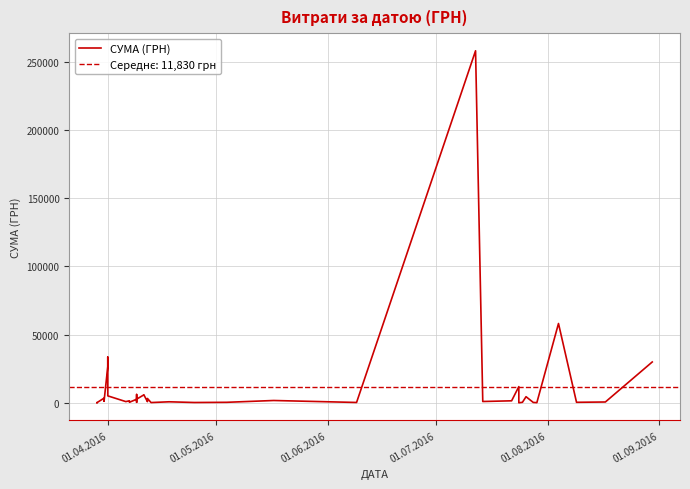

How many lines are shown in the chart?

1